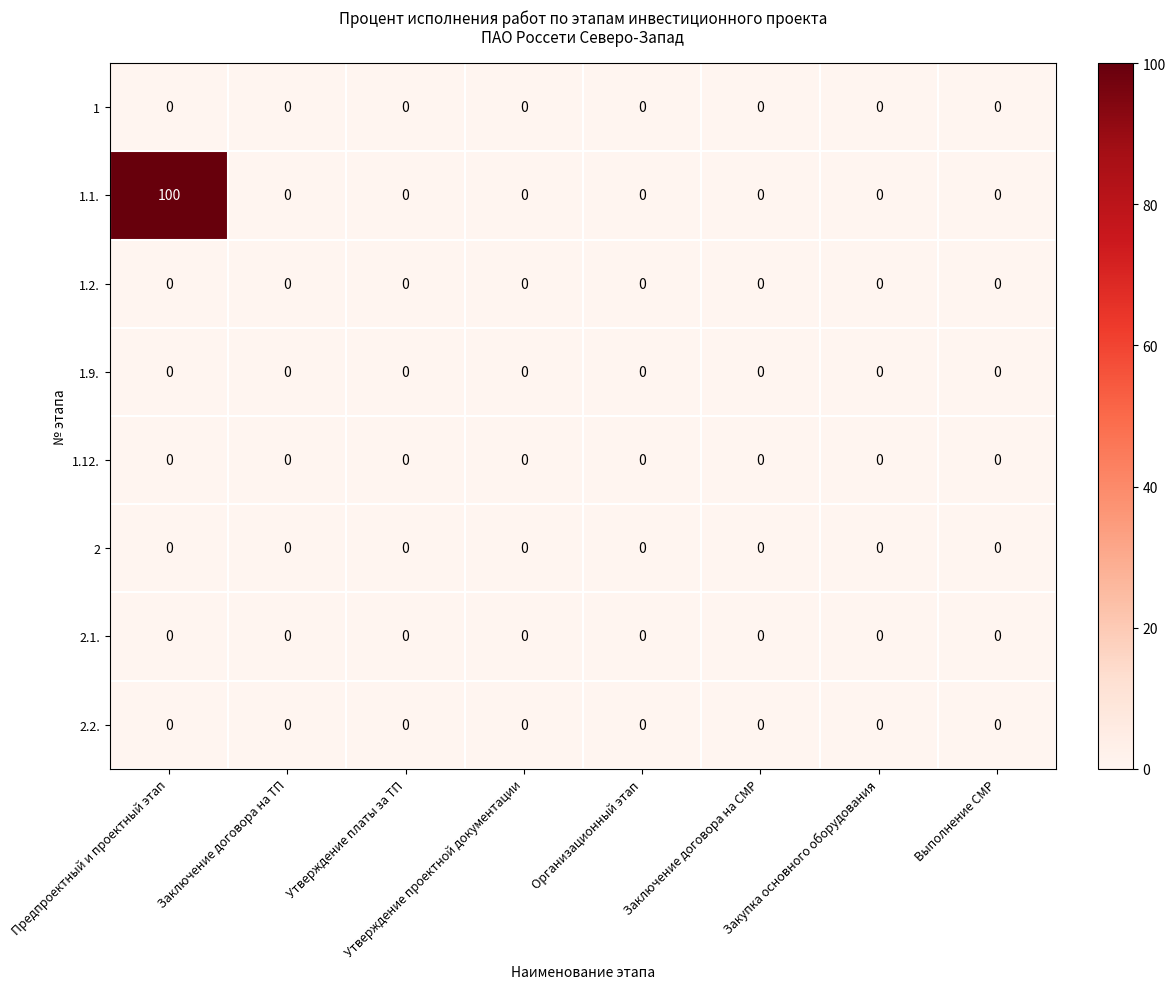

At which category does the chart reach its peak across all series?

Предпроектный и проектный этап